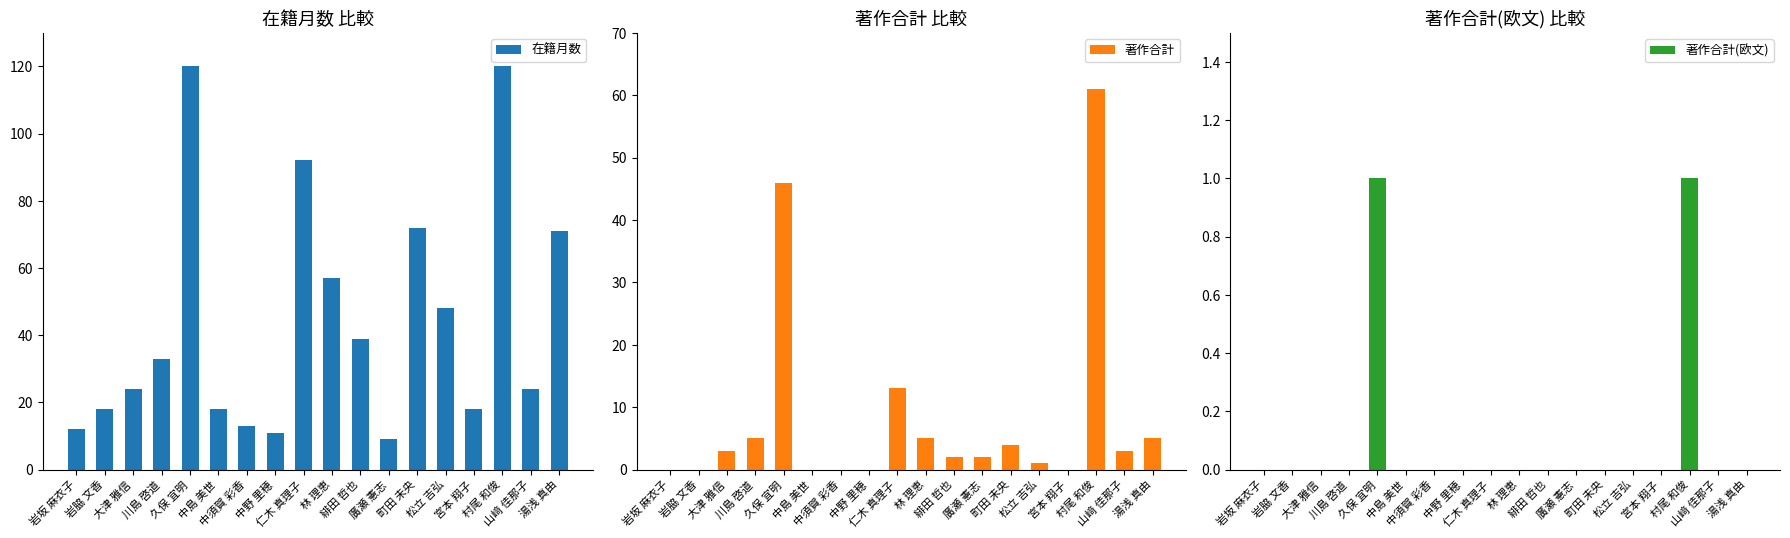

What is the total value across all series at 大津 雅信?

27